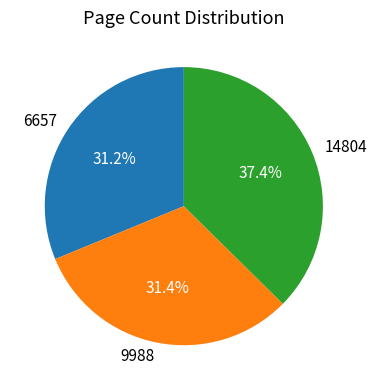

Which category has the biggest portion of the pie?

14804